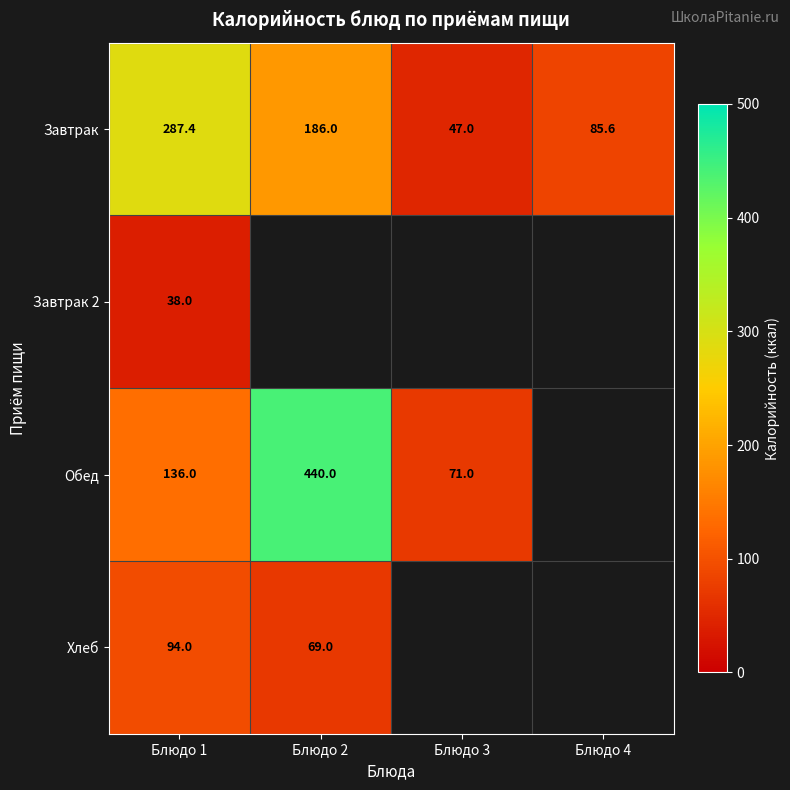

Is the value of Хлеб at Блюдо 2 greater than the value of Завтрак at Блюдо 2?

No